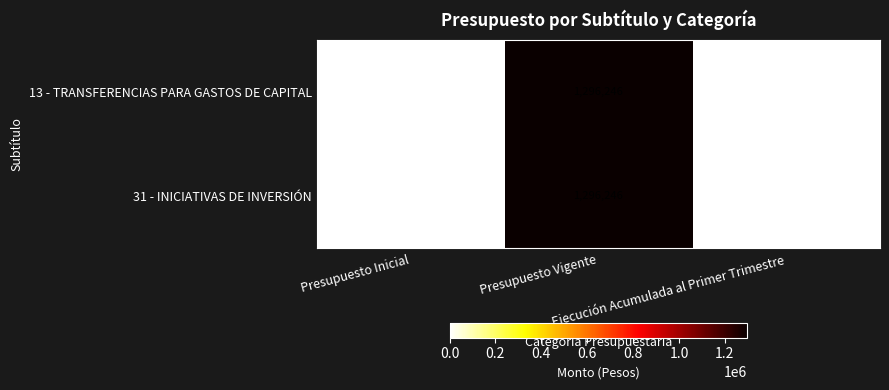

What is the total value across all series at Presupuesto Vigente?

2592492